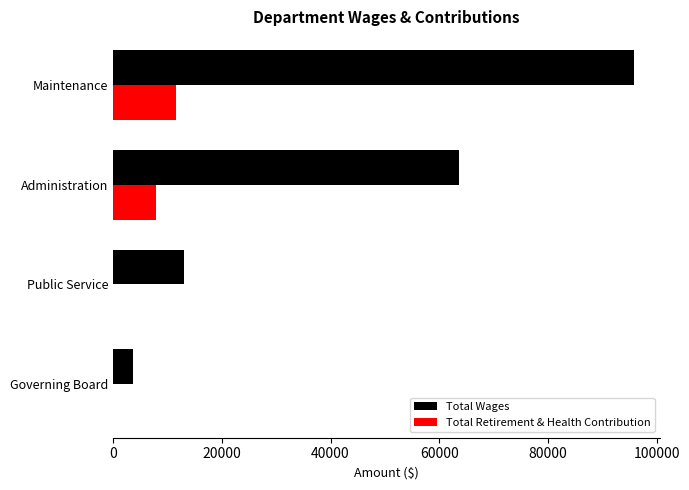

Count the Total Wages values in the range 12990 to 95838.

3